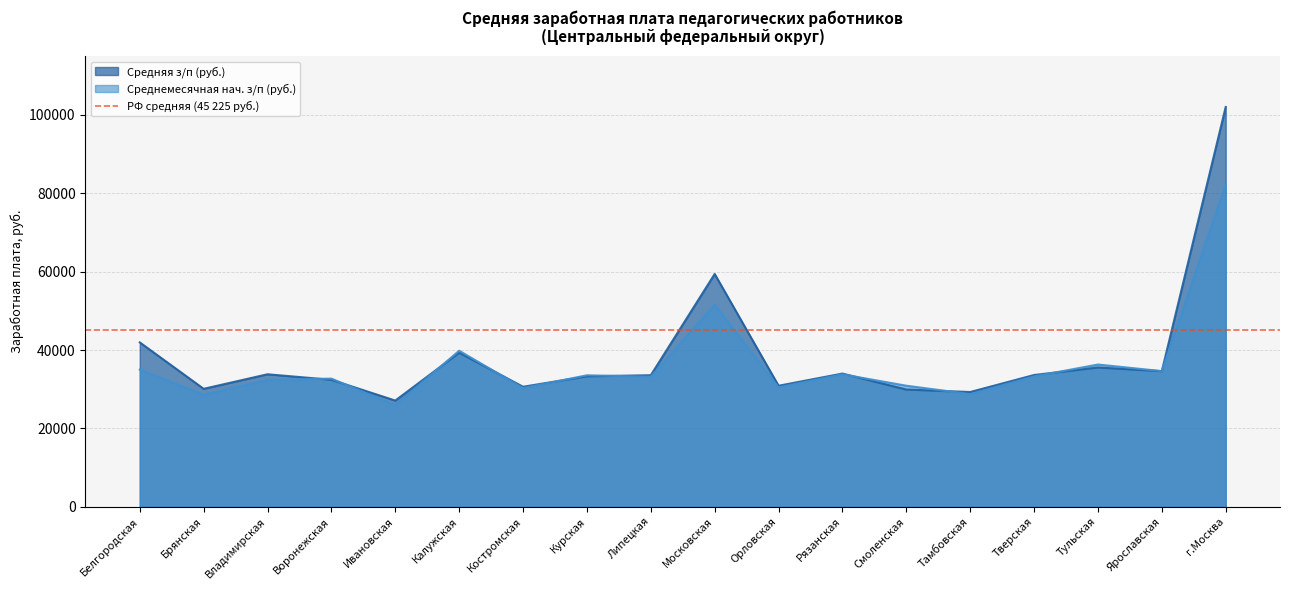

At which label does Средняя з/п (руб.) reach its peak?

г.Москва